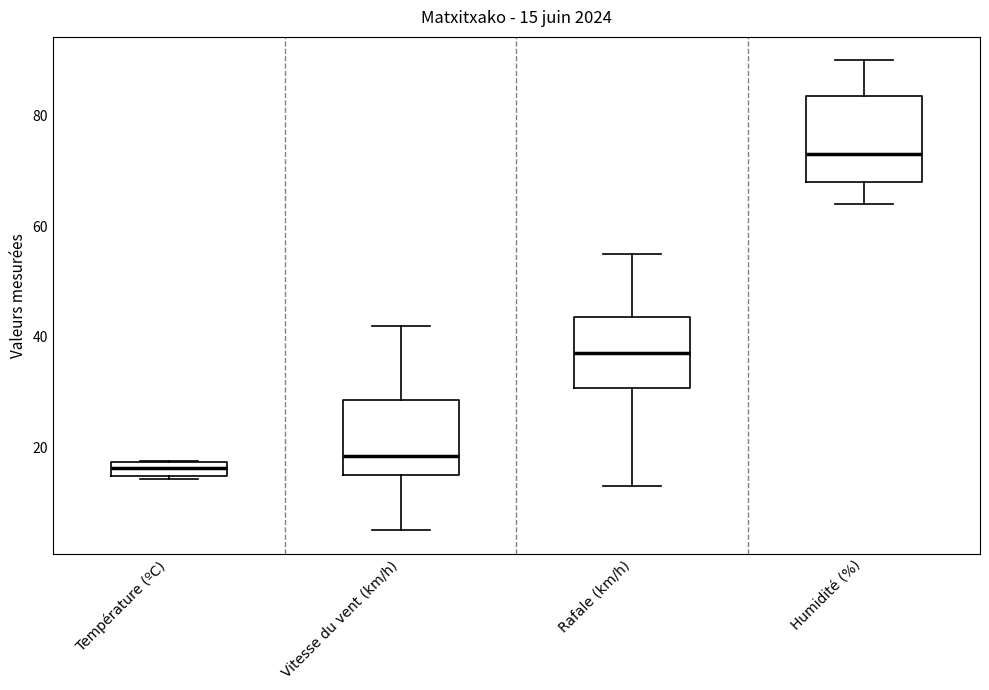

Which box's median line is the highest?

Humidité (%)